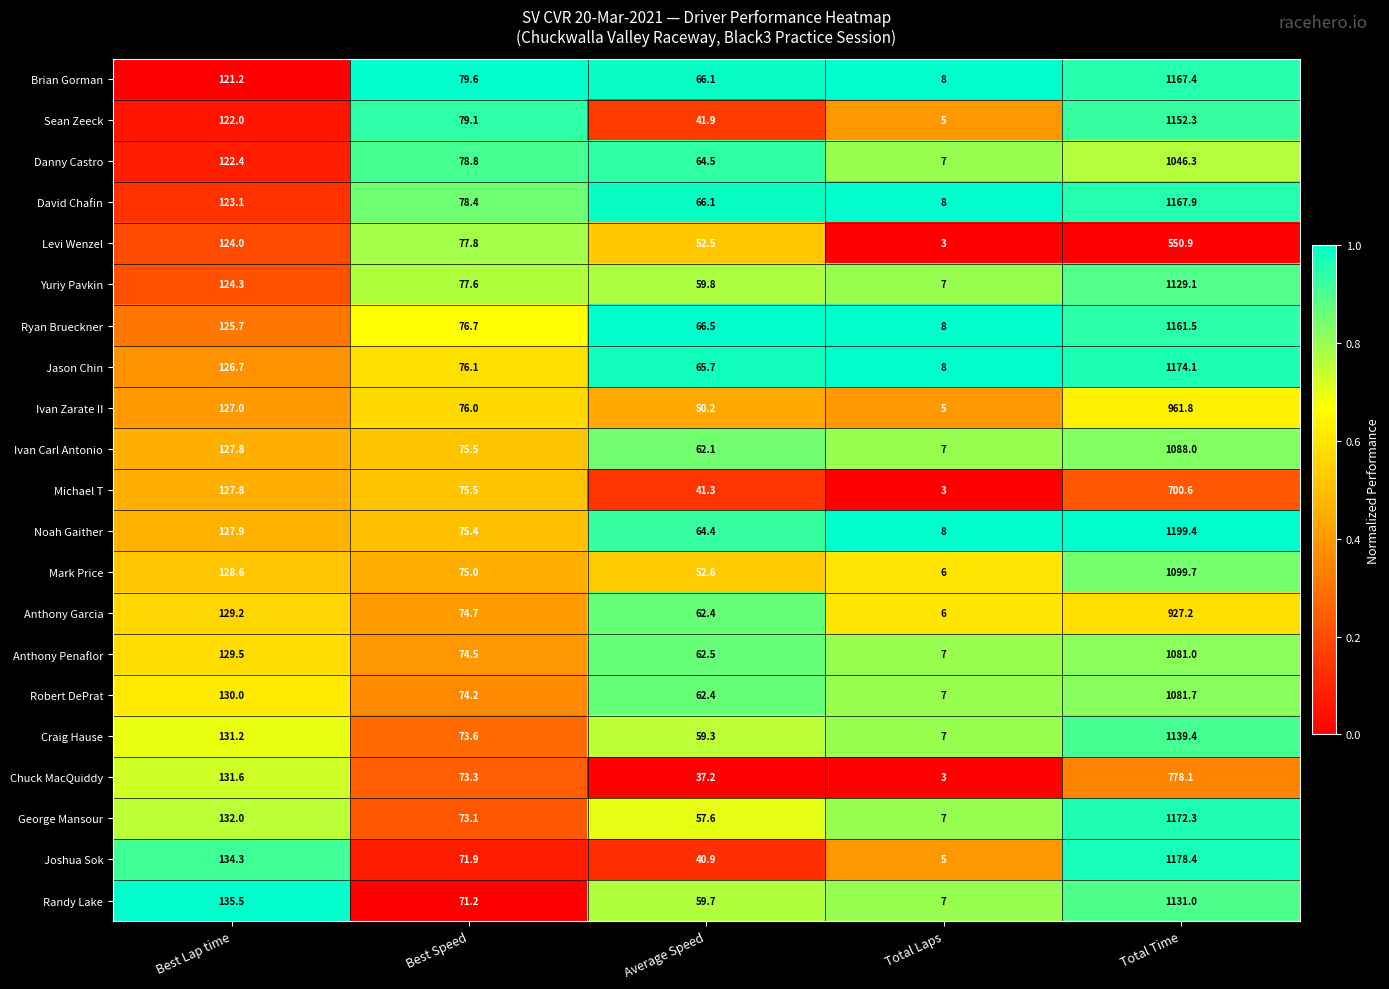

At which category is the sum across all series the highest?

Total Time